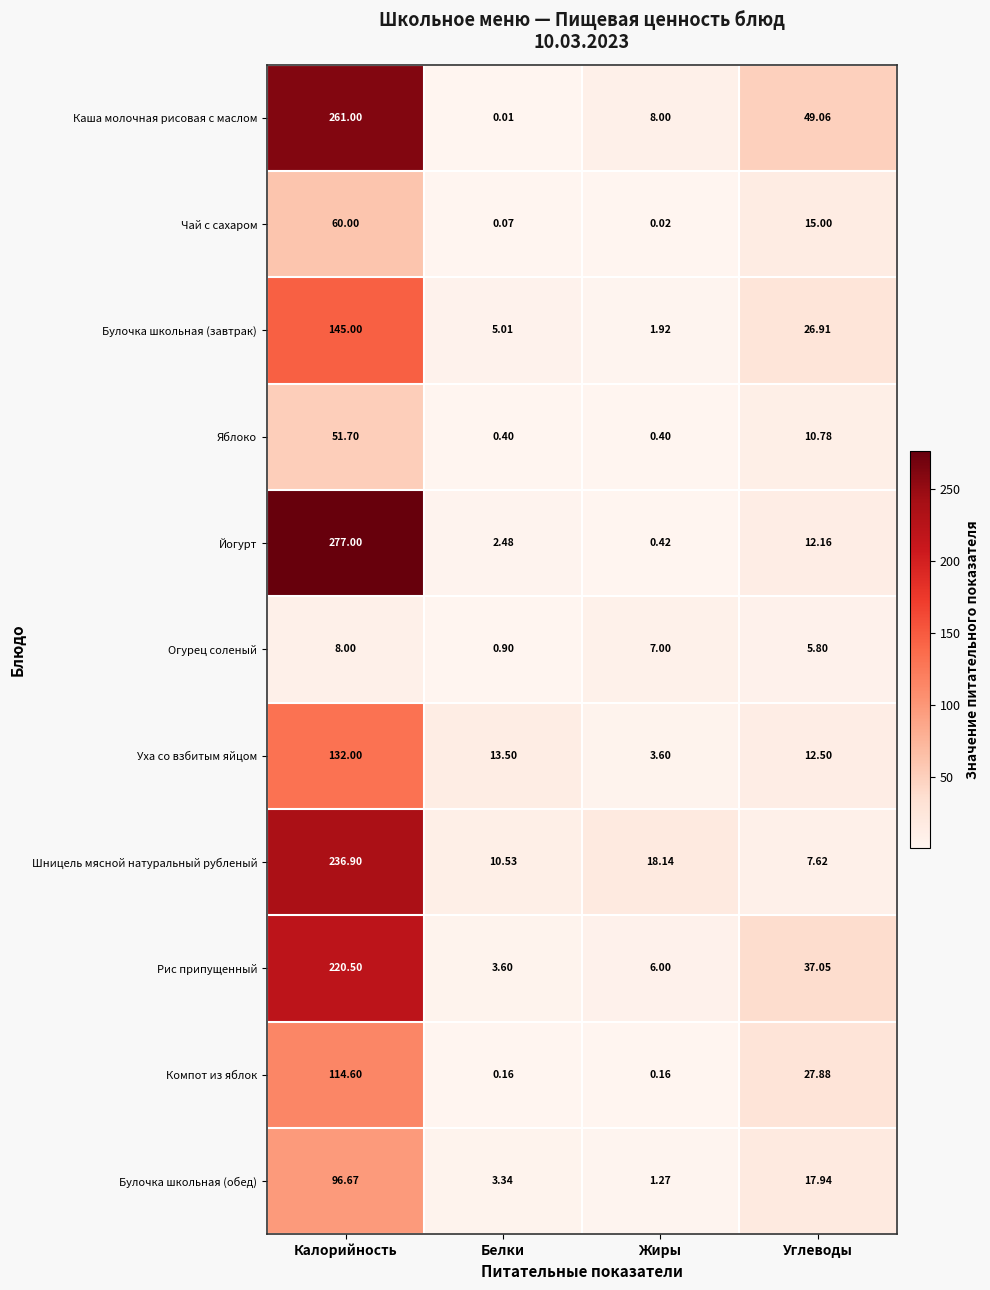

Rank the series at Белки from lowest to highest value.

Каша молочная рисовая с маслом, Чай с сахаром, Компот из яблок, Яблоко, Огурец соленый, Йогурт, Булочка школьная (обед), Рис припущенный, Булочка школьная (завтрак), Шницель мясной натуральный рубленый, Уха со взбитым яйцом